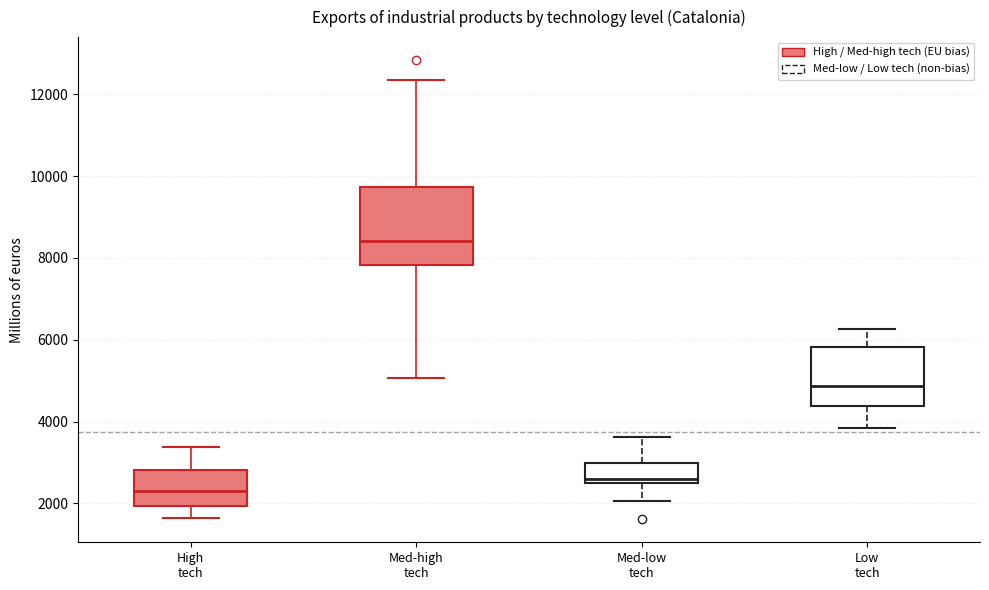

Reading left to right, transcribe this box plot: for each box, give where its median line is, the range the box spans, and where its two whiskers end, as read against the y-axis. The values are not printed on the chart, so give them approximately, as read against the axis.

High tech: median 2200, box 2000 to 2800, whiskers 1600 to 3400
Med-high tech: median 8400, box 7800 to 9800, whiskers 5000 to 12400
Med-low tech: median 2600, box 2400 to 3000, whiskers 2000 to 3600
Low tech: median 4800, box 4400 to 5800, whiskers 3800 to 6200